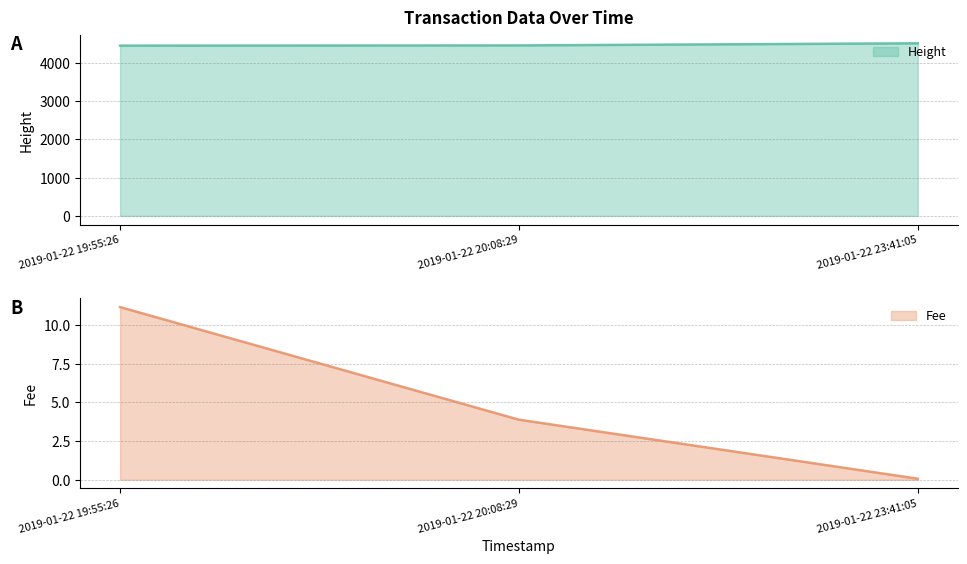

Between 2019-01-22 19:55:26 and 2019-01-22 23:41:05, which is larger?

2019-01-22 23:41:05